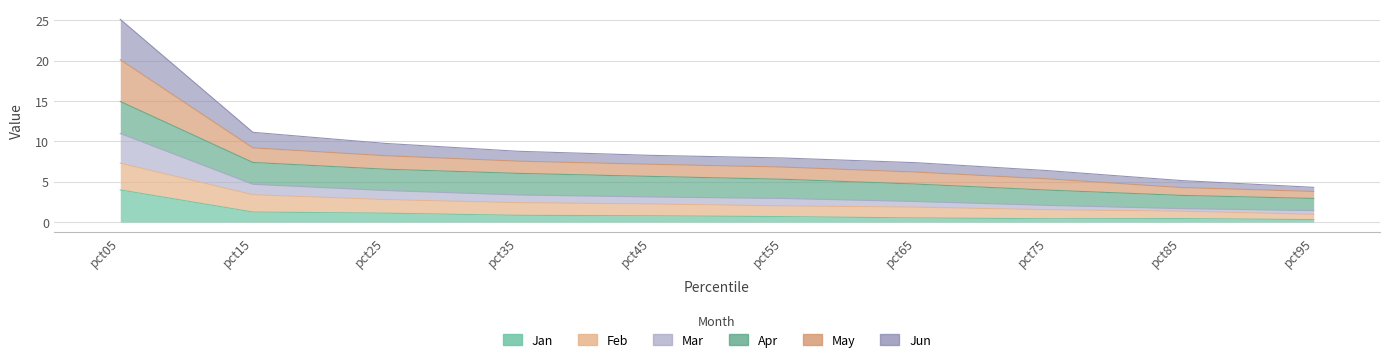

What is the value of the Mar point at the 5th from the left?

3.1